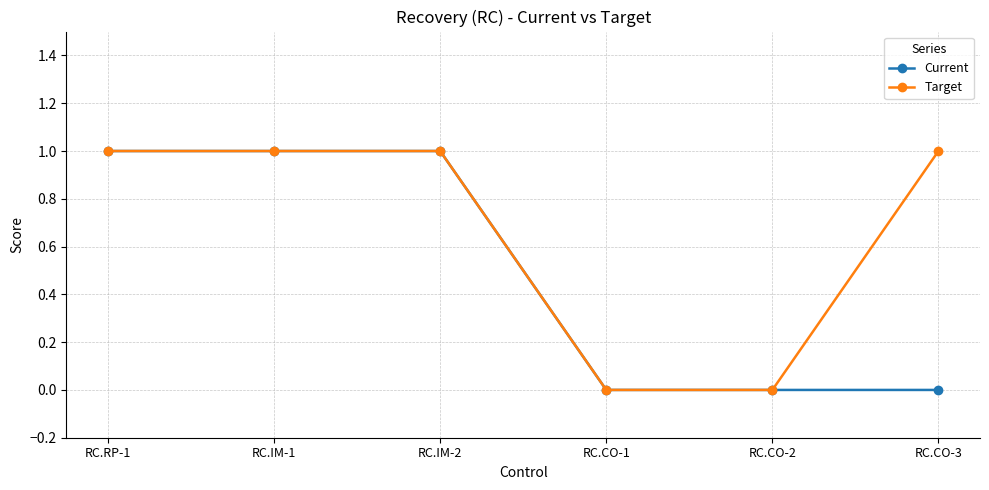

Which series changed the most between RC.CO-2 and RC.CO-3?

Target